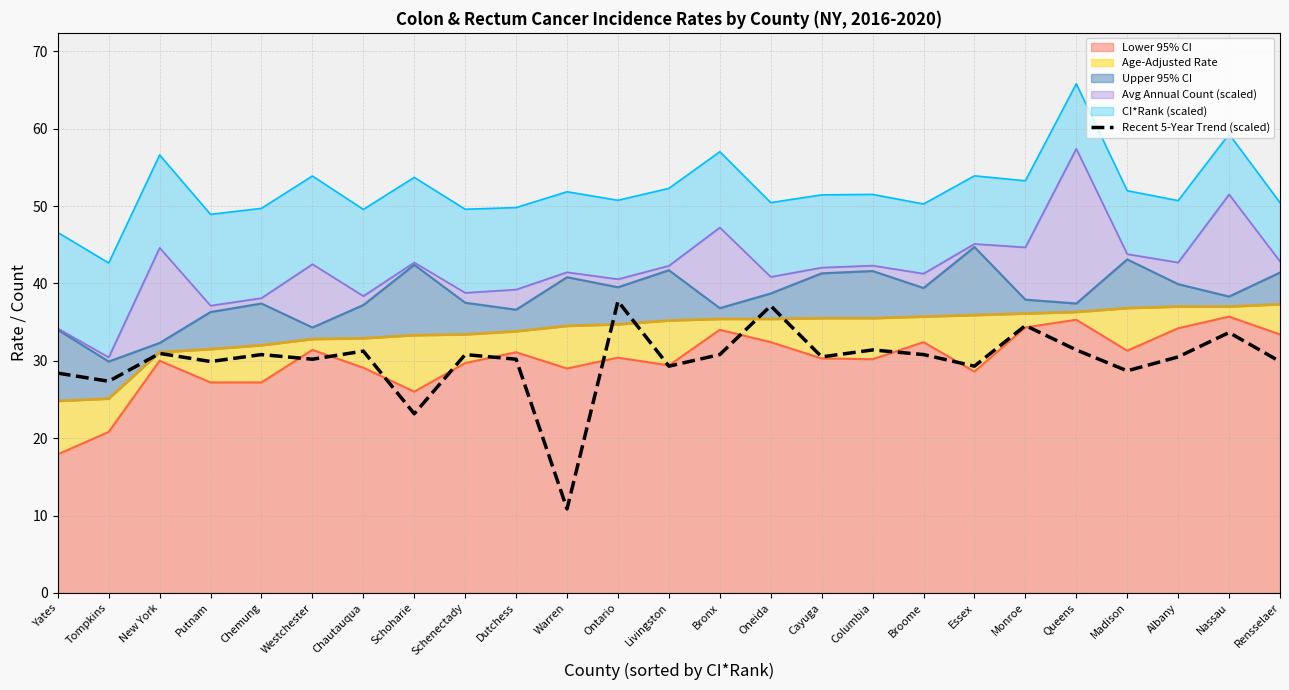

What value does the data have at Livingston?

29.3